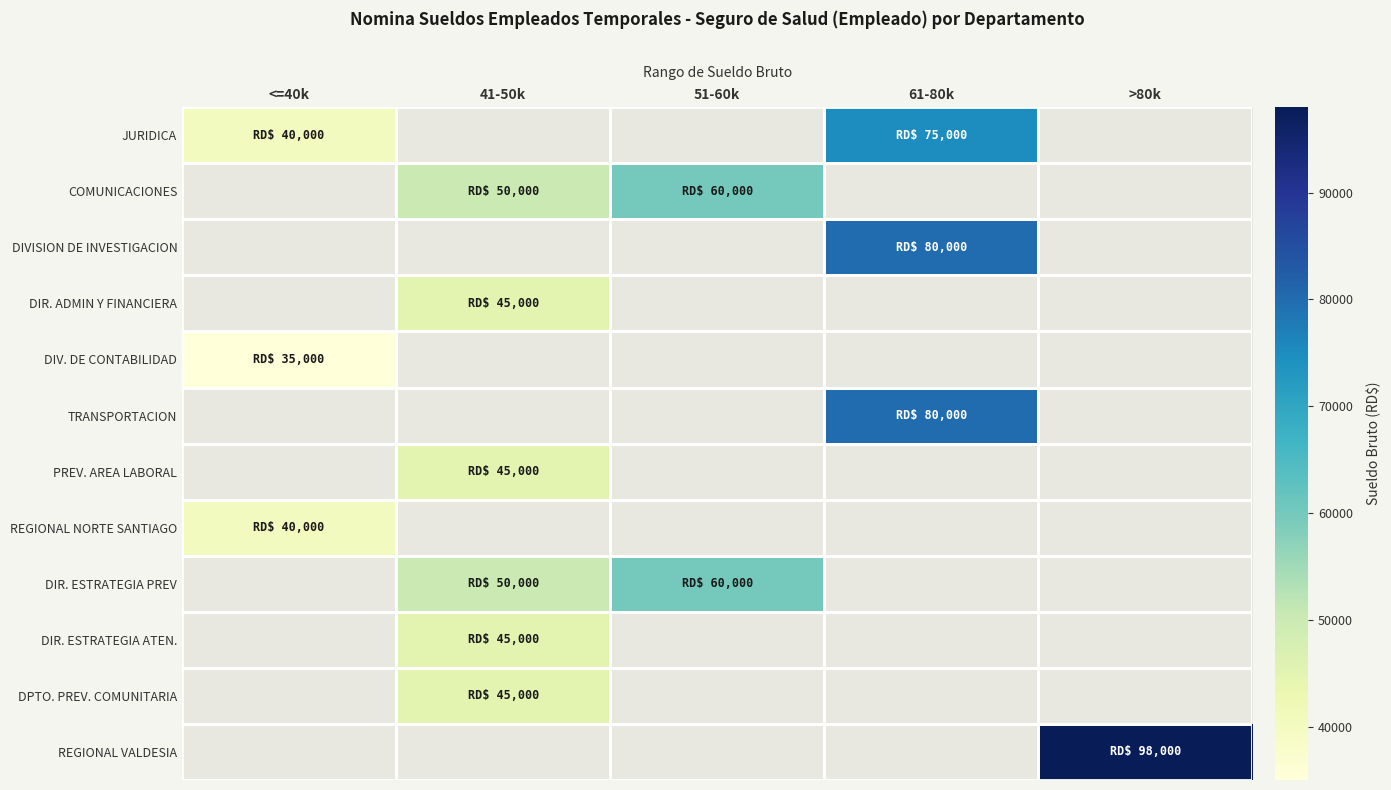

Is the value of DPTO. PREV. COMUNITARIA at >80k greater than the value of REGIONAL VALDESIA at 61-80k?

No